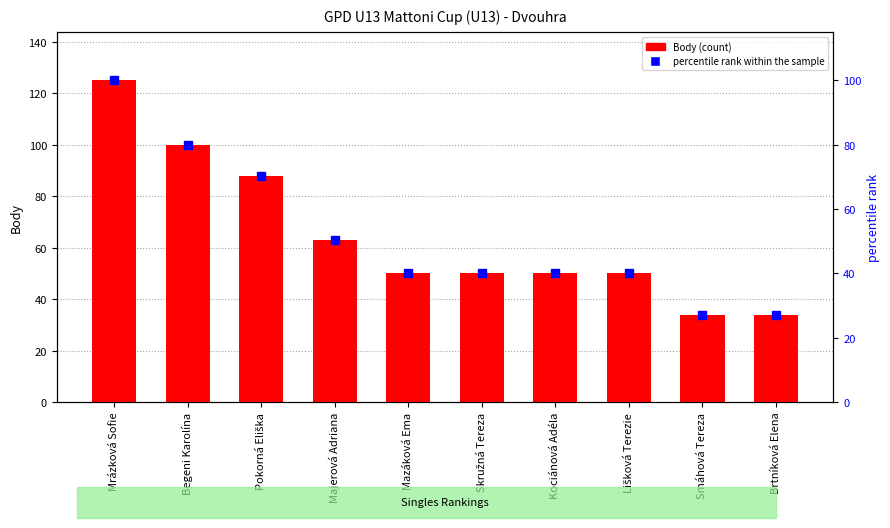

What is the value of the Body (count) bar at the 2nd from the left?

100.0